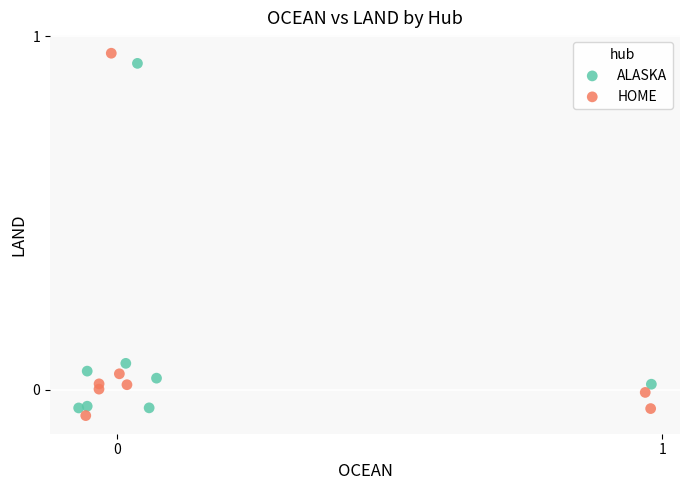

Which series has the widest spread of Y values?

HOME